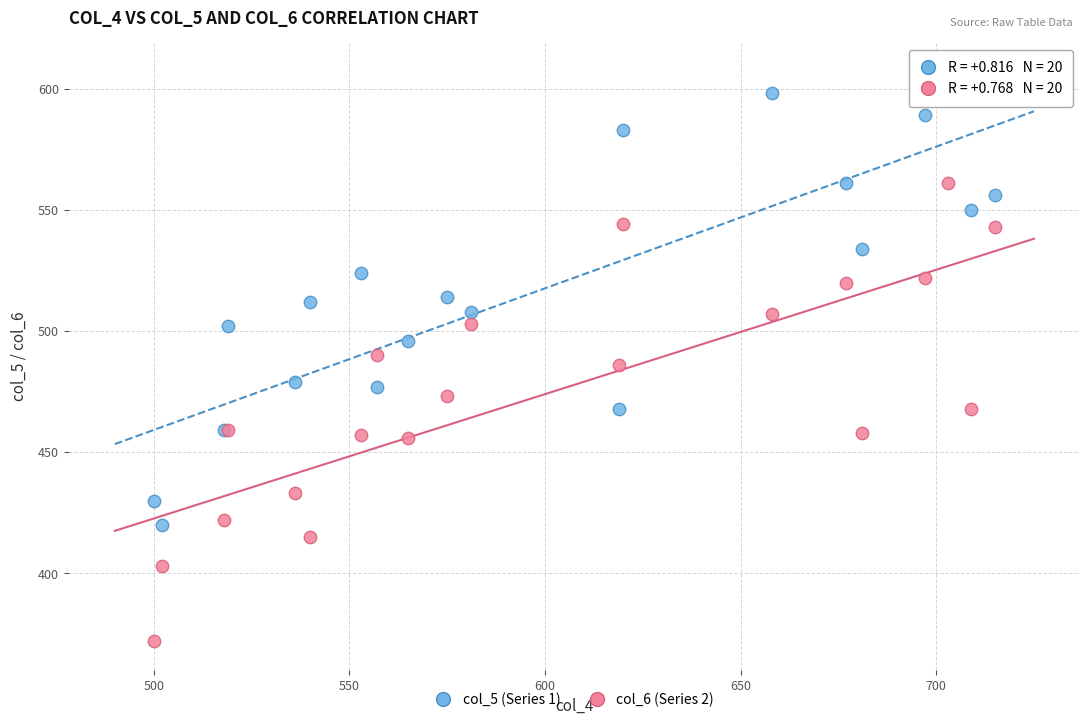

Which series contains the highest Y value?

col_5 (Series 1)